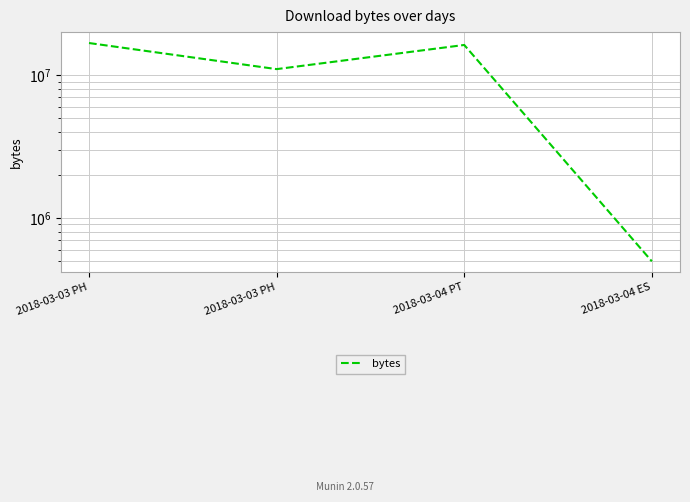

The chart shows a value of 16232345 at 2018-03-04 PT. True or false?

True